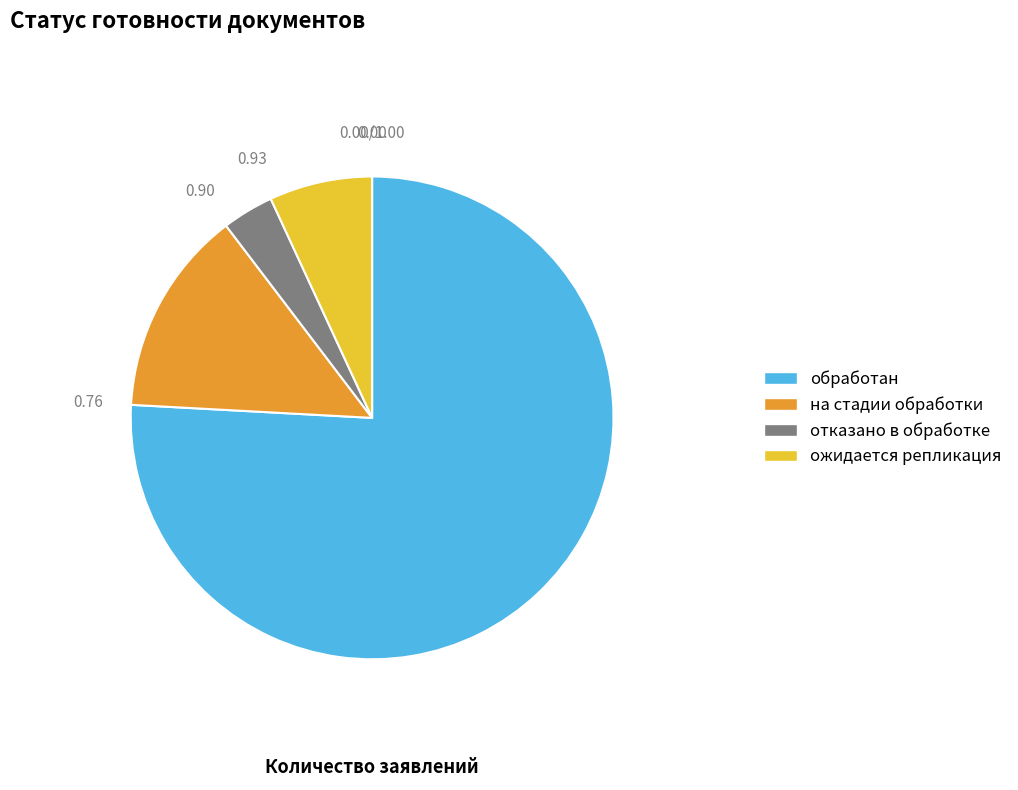

Rank the categories by value from lowest to highest.

отказано в обработке, ожидается репликация, на стадии обработки, обработан